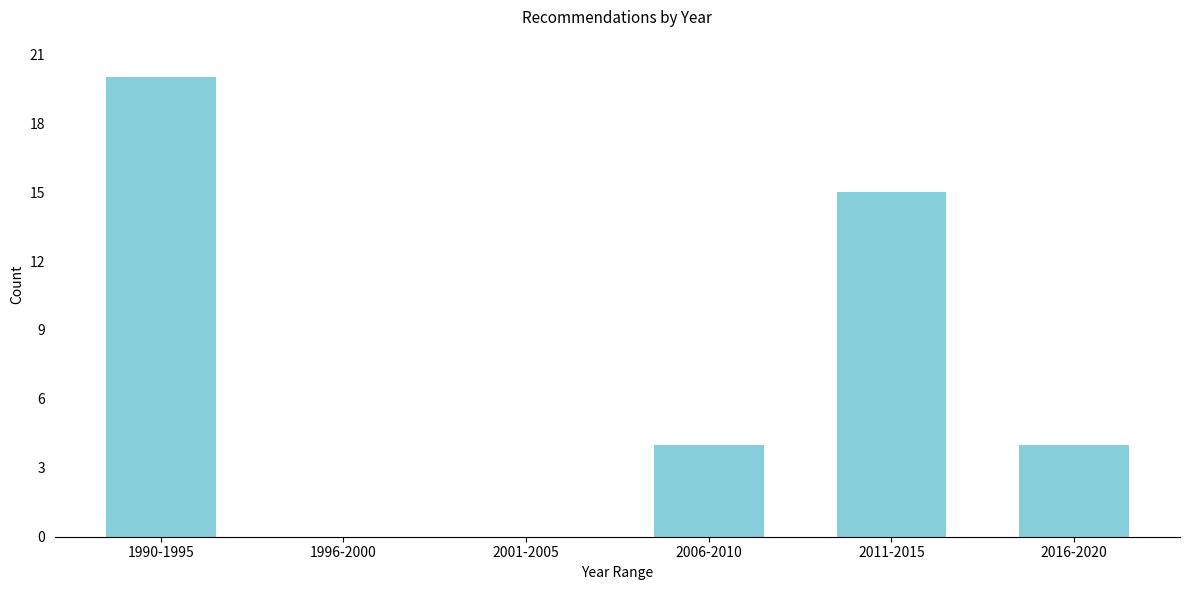

Reading left to right, what are all the values shown in this chart?

1990-1995=20	1996-2000=0	2001-2005=0	2006-2010=4	2011-2015=15	2016-2020=4